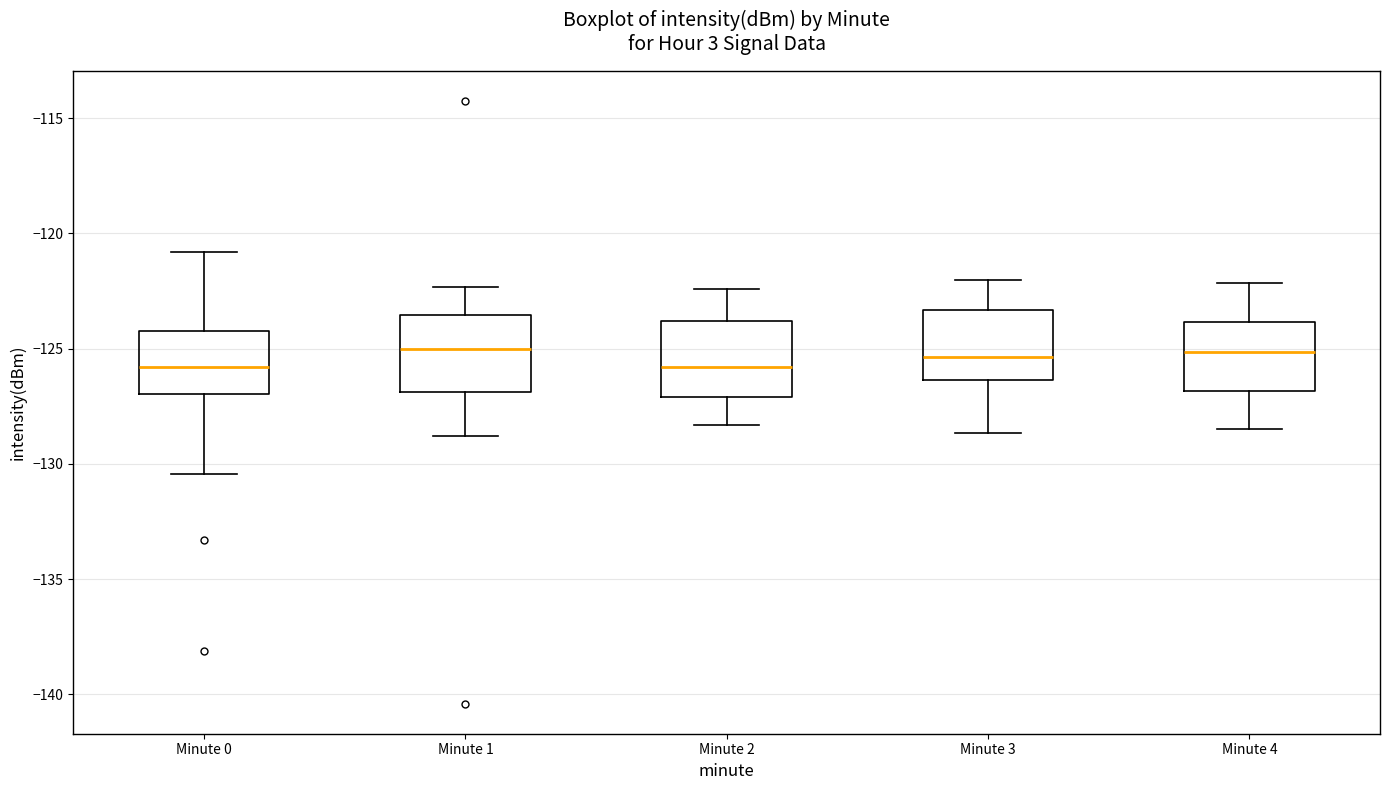

Where does the median line of the box for Minute 3 sit on the y-axis? The values are not printed on the chart, so give them approximately, as read against the axis.

-125.5